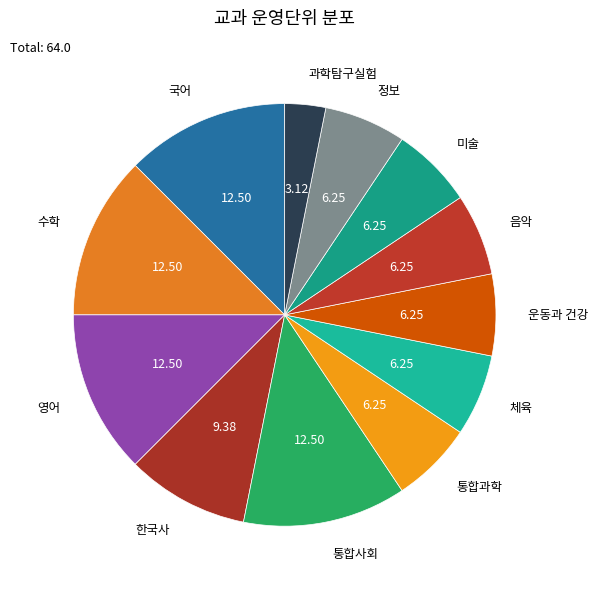

To the nearest percent, what is the difference between the largest and smallest slice percentages?

9%